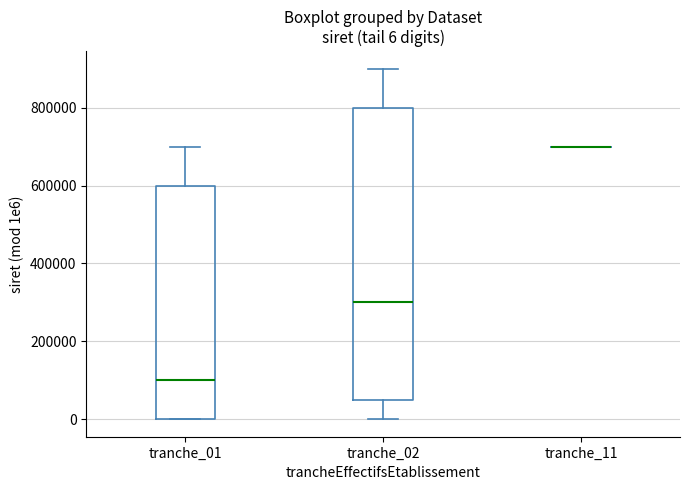

Comparing the boxes themselves (not the whiskers), which one is the tallest?

tranche_02